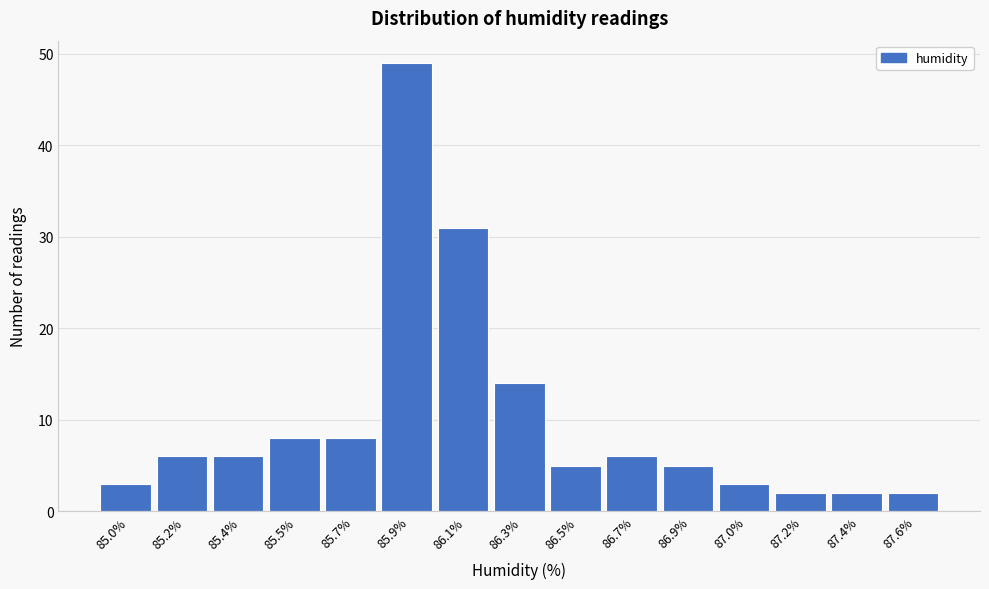

Reading left to right, extract all data points from this chart.

85.0%=3	85.2%=6	85.4%=6	85.5%=8	85.7%=8	85.9%=49	86.1%=31	86.3%=14	86.5%=5	86.7%=6	86.9%=5	87.0%=3	87.2%=2	87.4%=2	87.6%=2